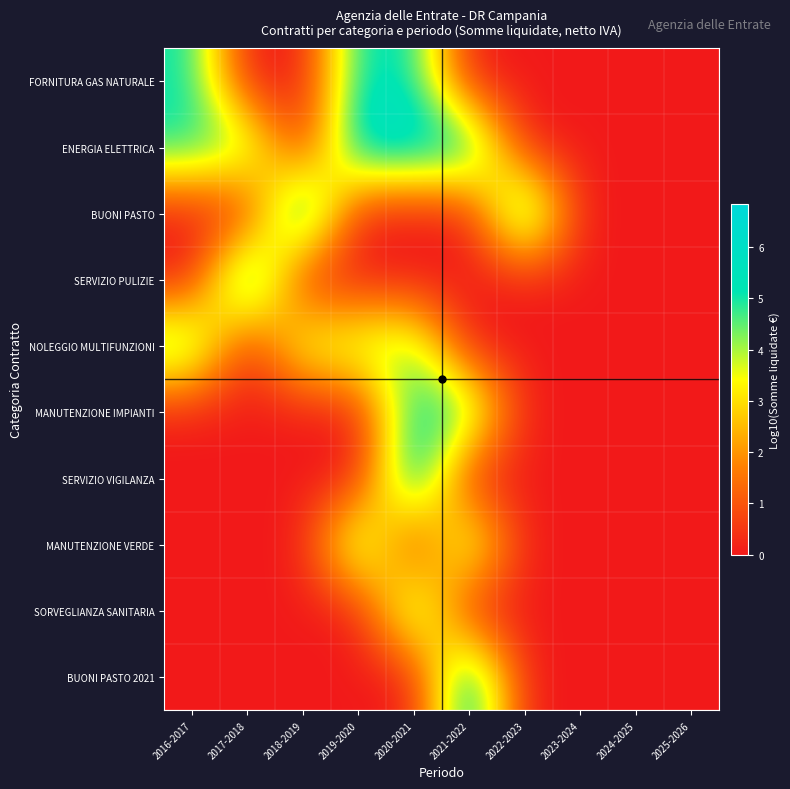

What is the total value across all series at 2019-2020?

20.6